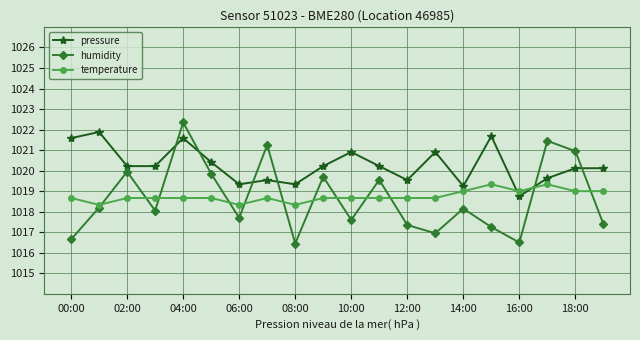

Which series has the largest total across all categories?

pressure